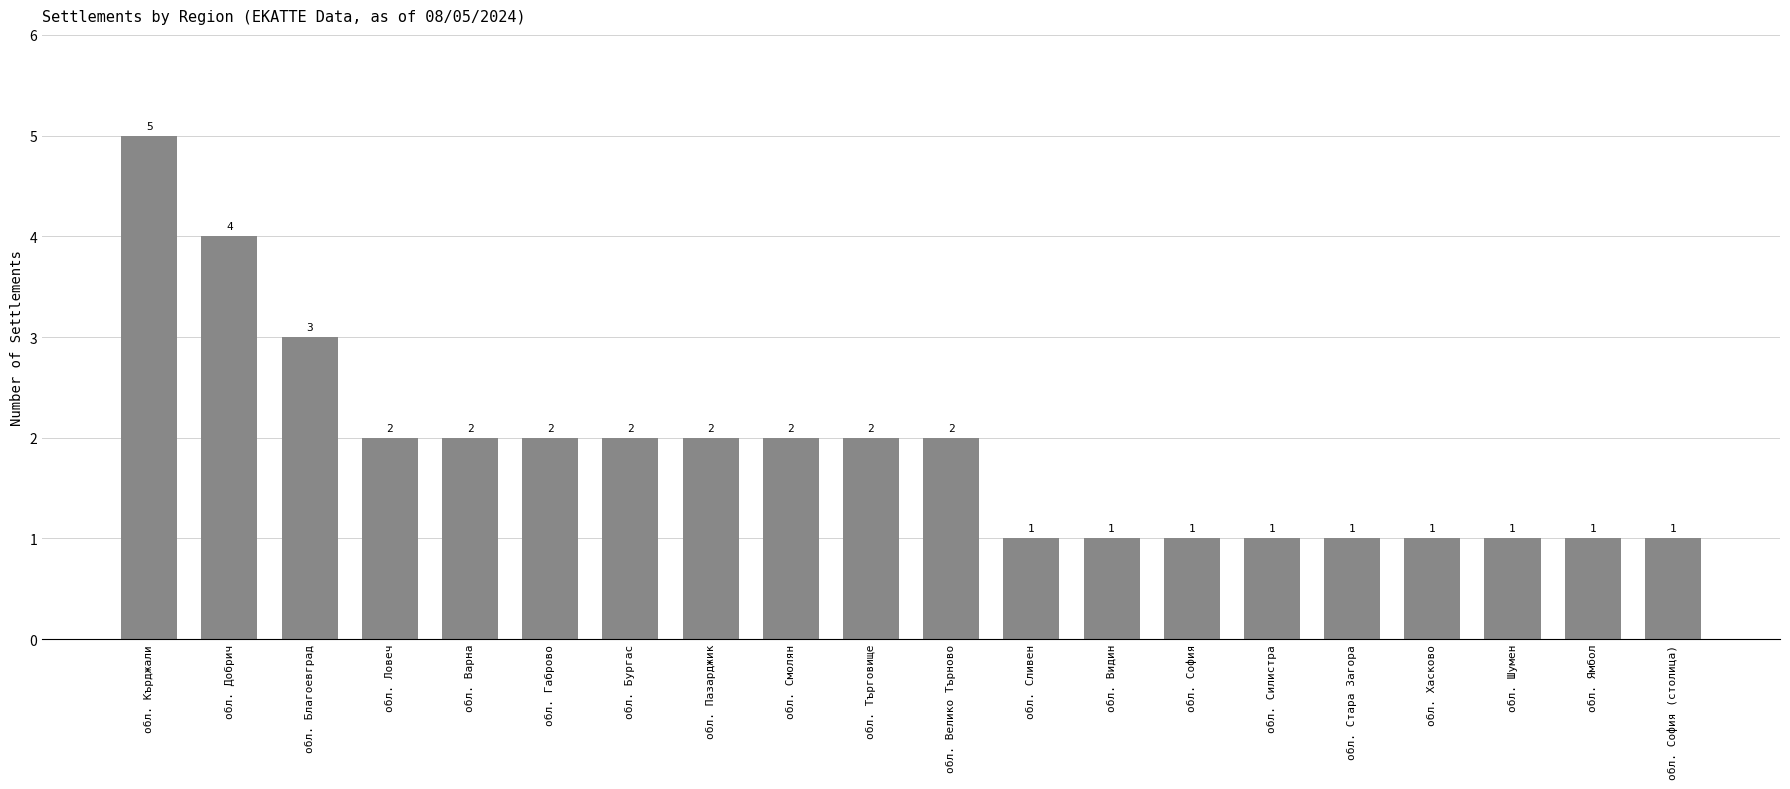

True or false: the data shows 3 at обл. Велико Търново.

False